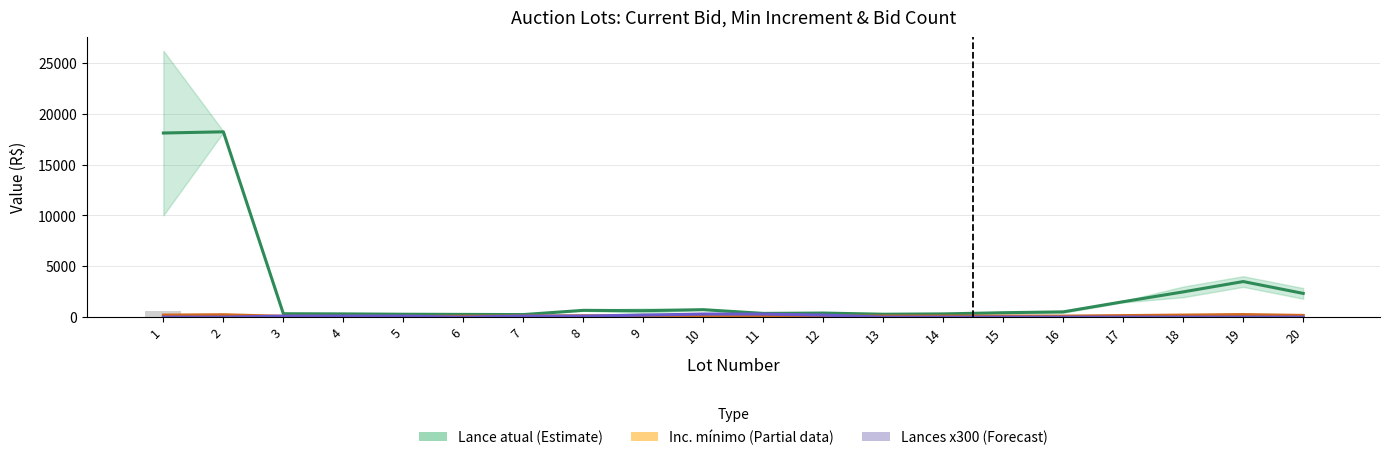

At how many categories does at least one series exceed 9174?

2